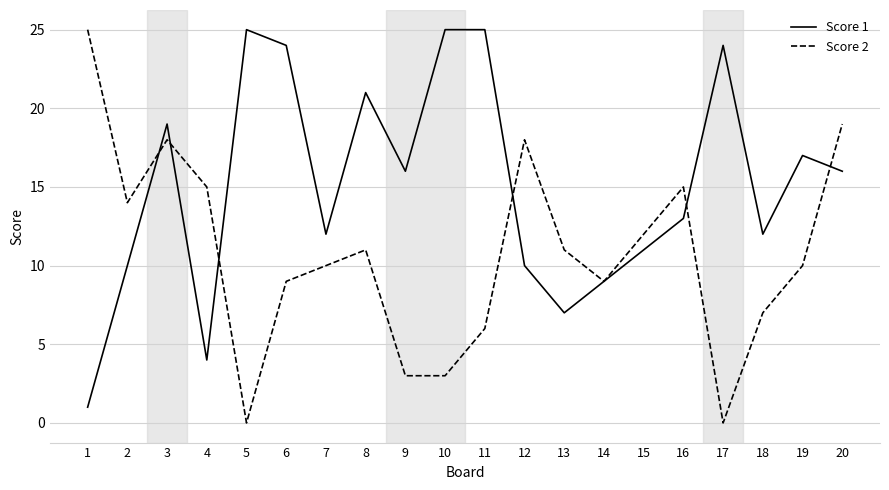

Which series has the largest range (max minus min)?

Score 2